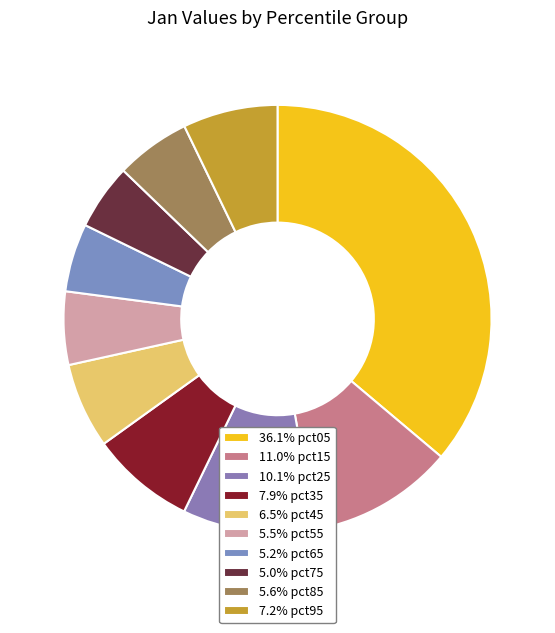

Rank the categories by value from highest to lowest.

pct05, pct15, pct25, pct35, pct95, pct45, pct85, pct55, pct65, pct75